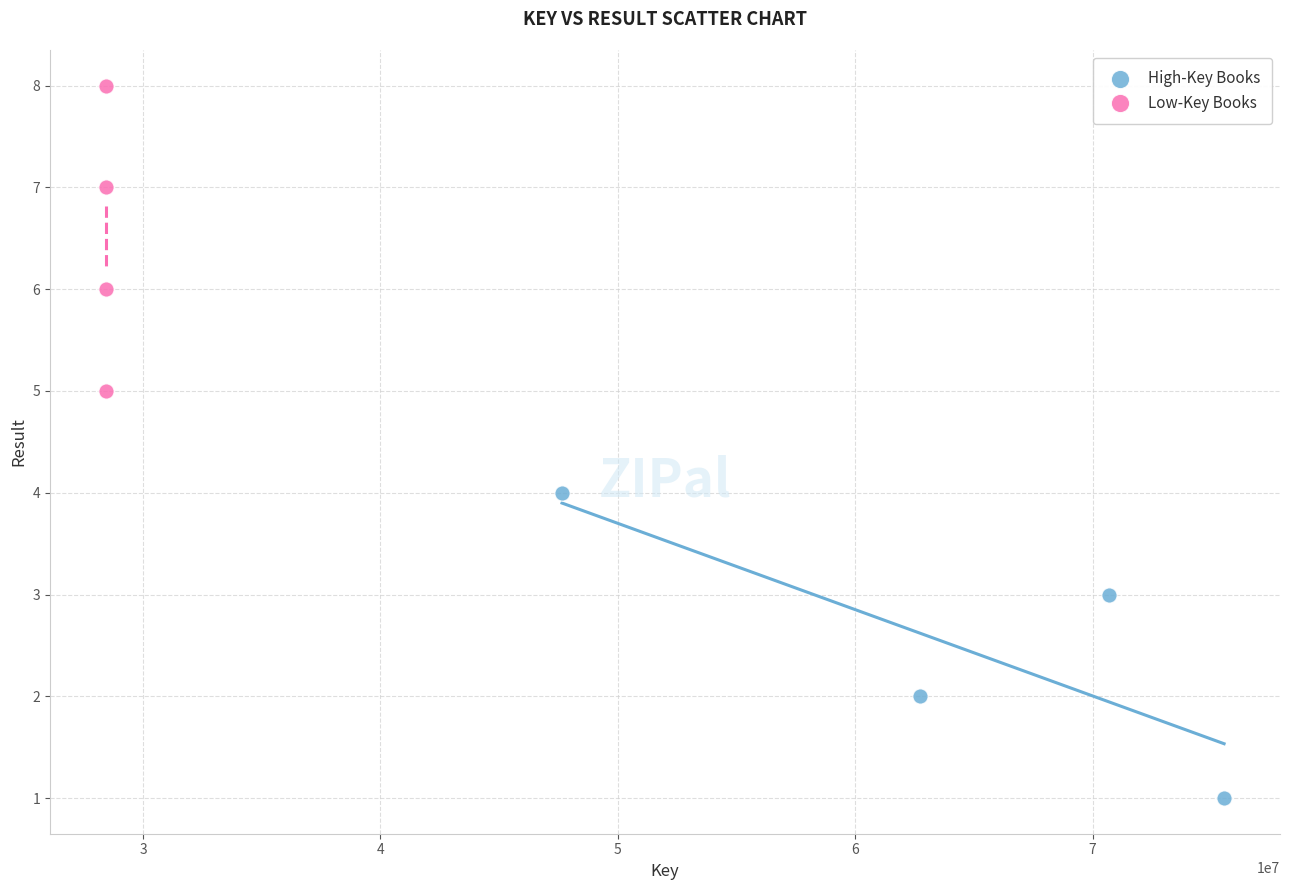

Which series reaches the minimum Y coordinate?

High-Key Books